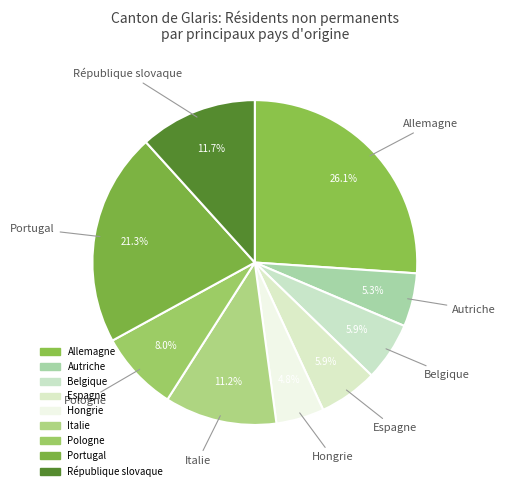

To the nearest percent, what is the difference between the Italie and Autriche slice percentages?

6%